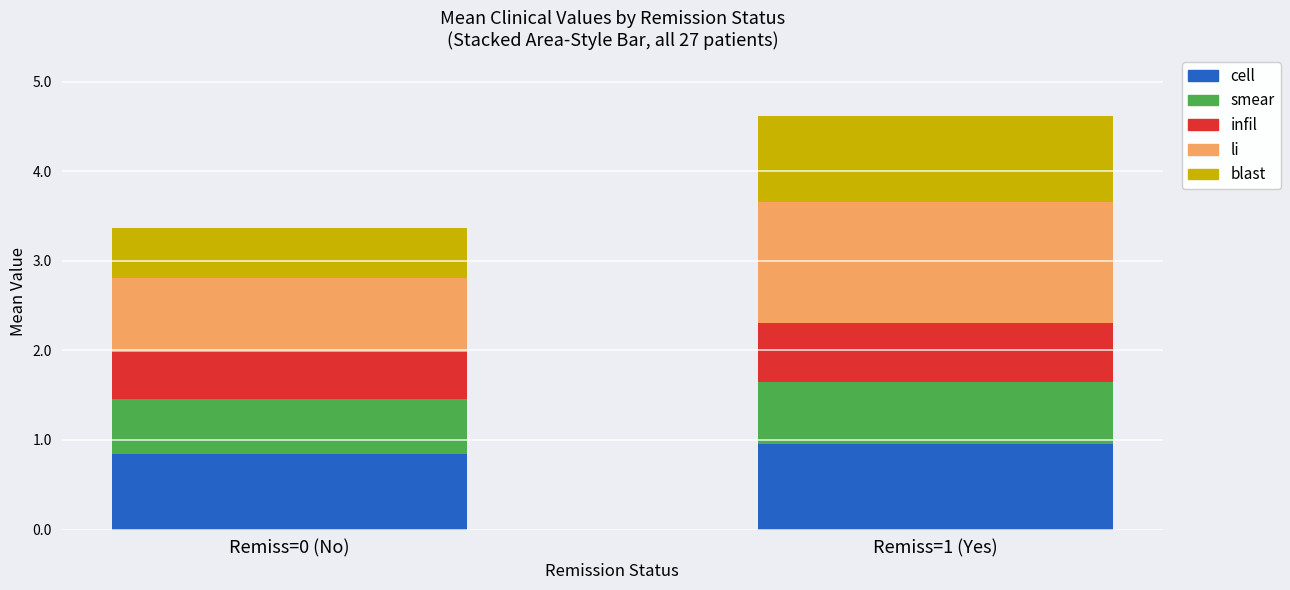

What is the minimum value for cell?

0.8